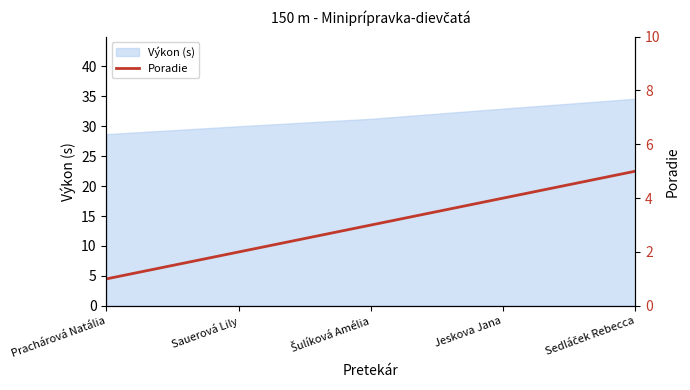

Rank the categories by value from highest to lowest.

Sedláček Rebecca, Jeskova Jana, Šulíková Amélia, Sauerová Lily, Prachárová Natália